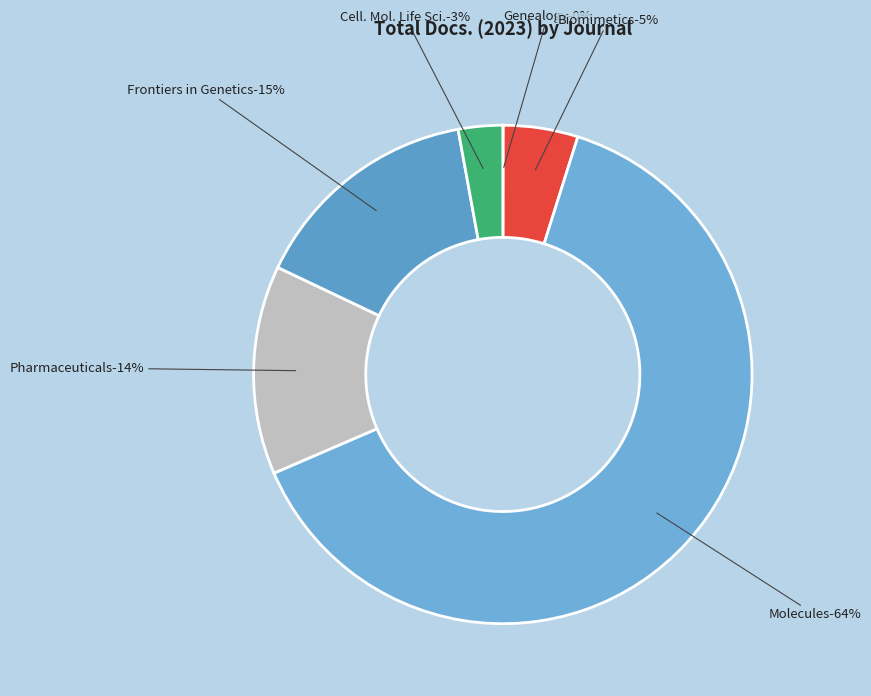

What percentage is NOT represented by Cellular and Molecular Life Sciences (Rank 1)?

97.1%